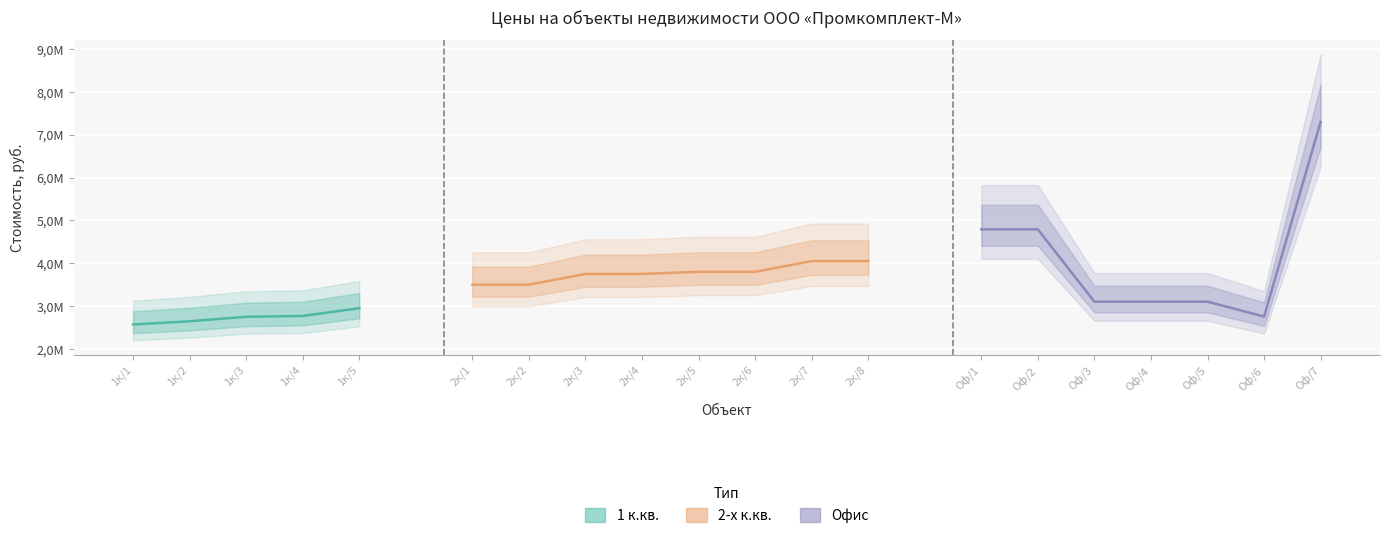

What is the difference between the maximum and minimum values?

380000